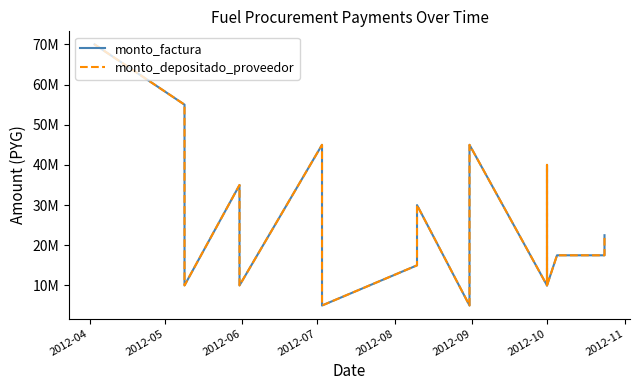

Reading right to left, extract all data points from this chart.

monto_factura: 22500000	17500000	17500000	10000000	40000000	10000000	45000000	5000000	30000000	15000000	5000000	45000000	10000000	35000000	10000000	55000000	70000000
monto_depositado_proveedor: 22500000	17500000	17500000	10000000	40000000	10000000	45000000	5000000	30000000	15000000	5000000	45000000	10000000	35000000	10000000	55000000	70000000